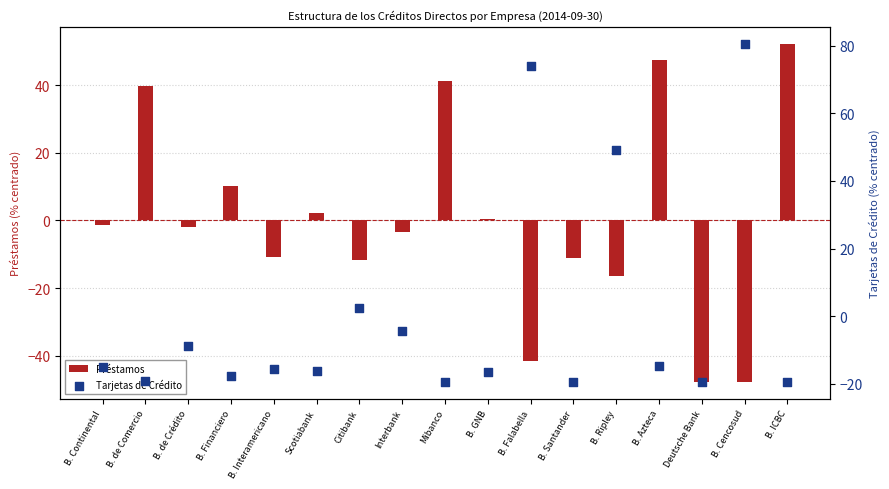

What is the total value across all series at Scotiabank?

-13.9